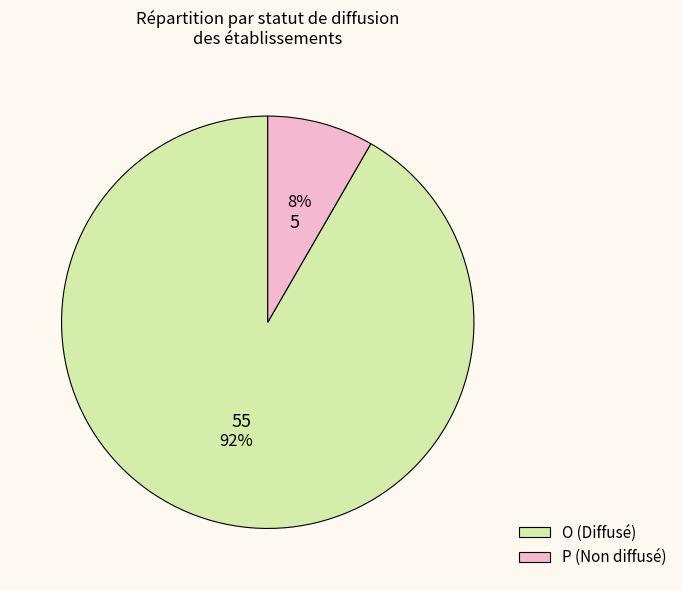

How many segments does this pie chart have?

2